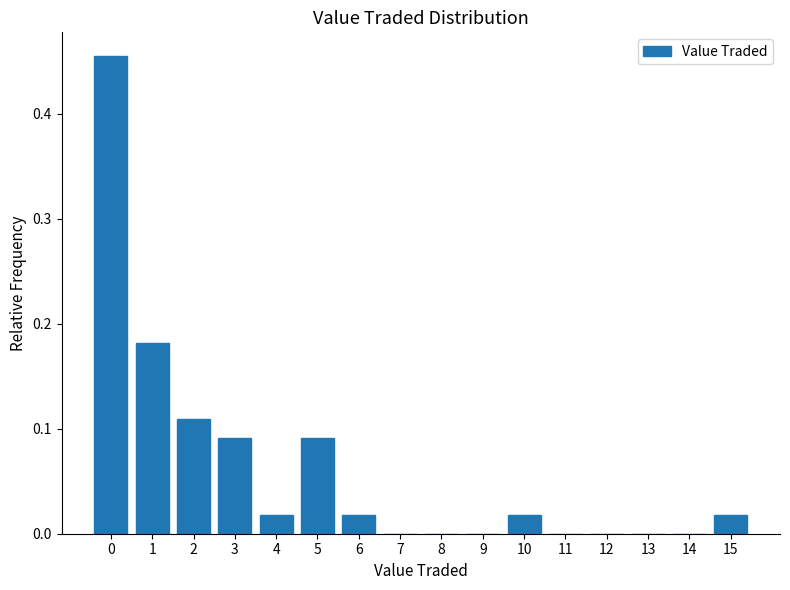

The chart shows a value of -0.2 at 12. True or false?

False